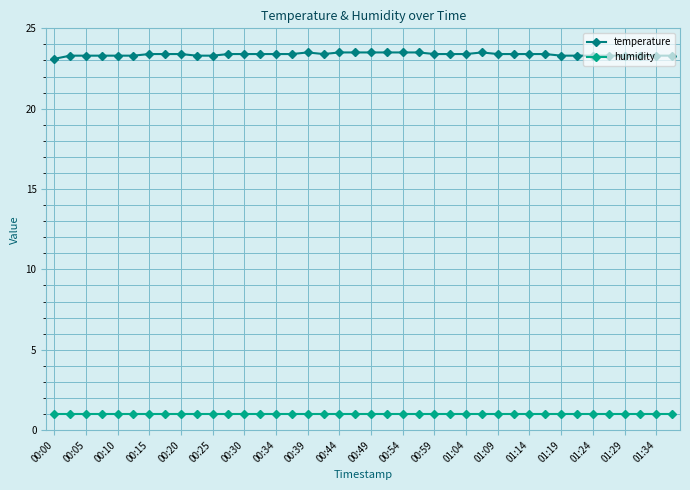

What is the maximum value shown in the chart?

23.5